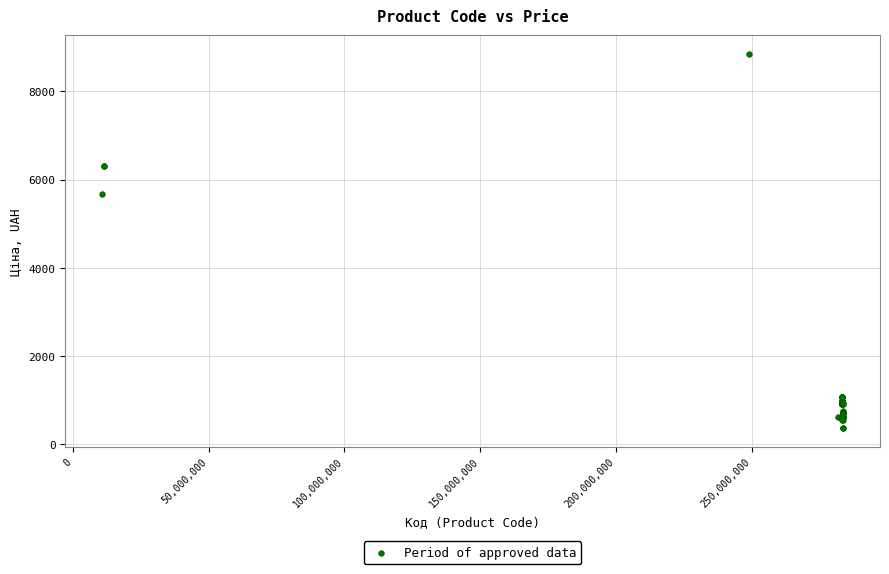

What Y value in the scatter plot is closest to 4608?

5673.8